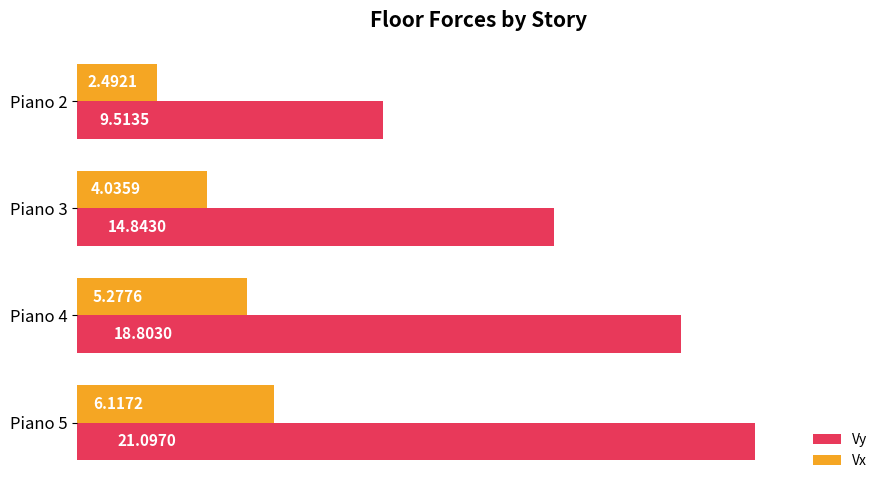

Which series has the widest spread of values?

Vy